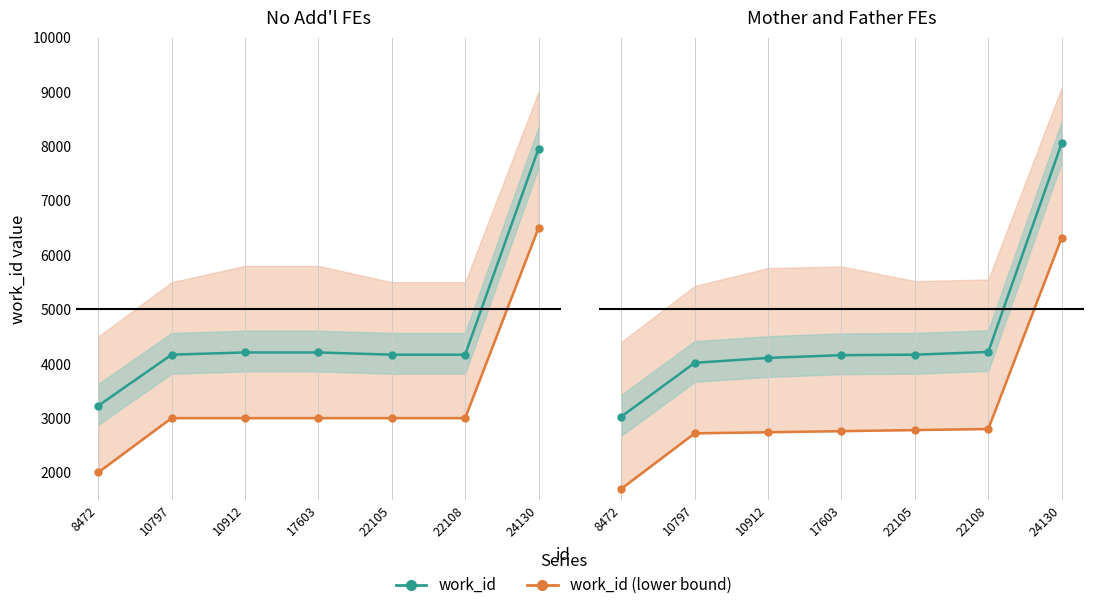

True or false: work_id (lower bound) and work_id cross at least once.

False